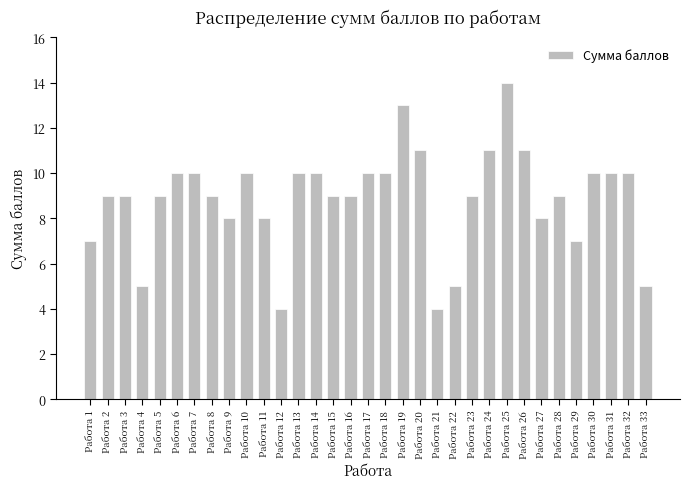

Which label corresponds to the largest value in the chart?

Работа 25